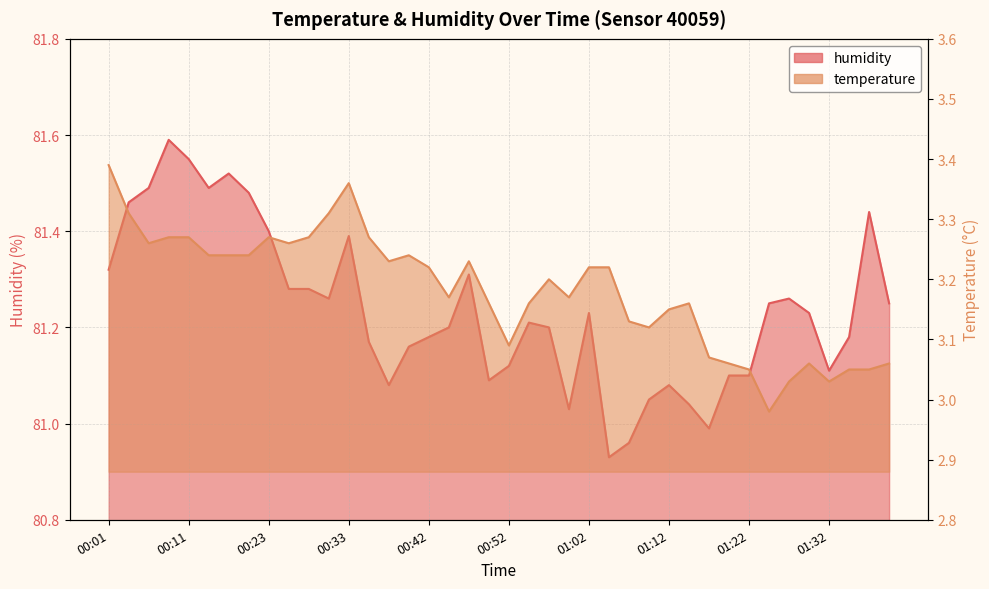

At which category is the sum across all series the highest?

00:08